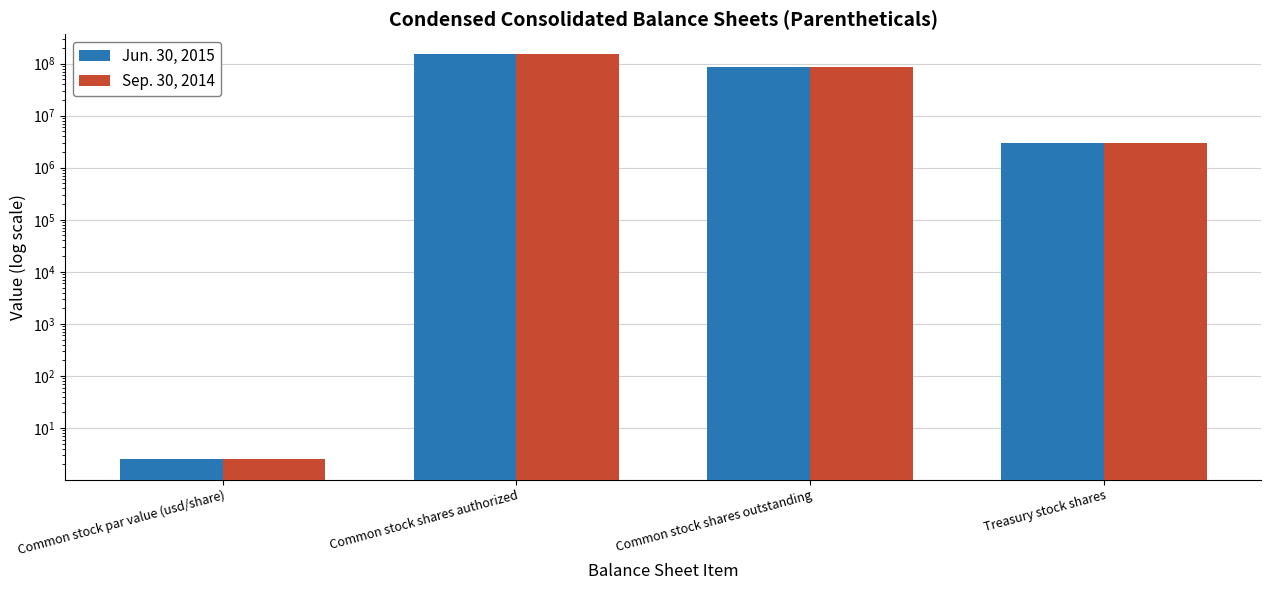

At how many categories does at least one series exceed 35299082?

2